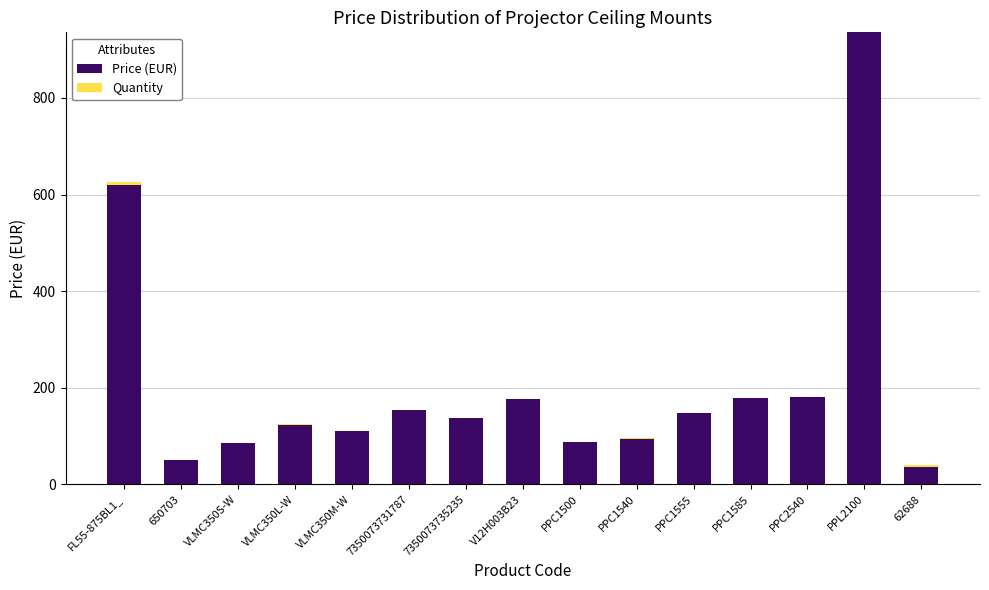

What is the total value across all series at 7350073735235?

137.2